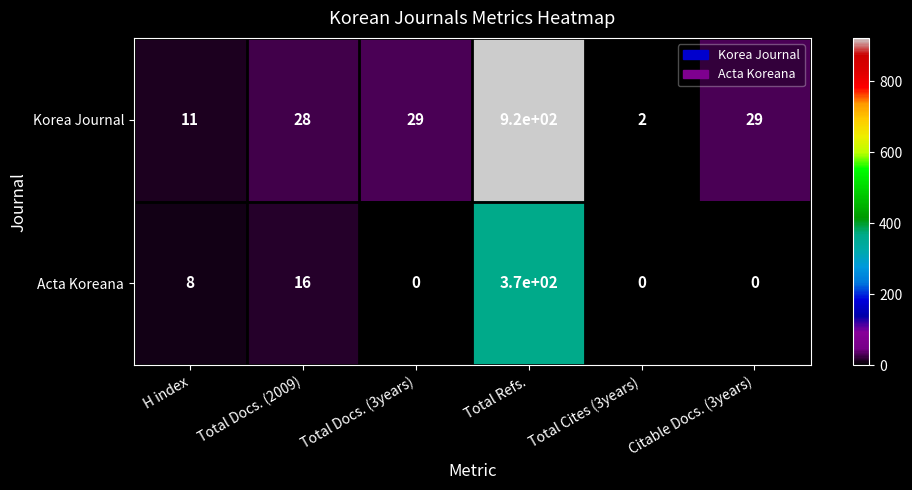

What is the sum of all Acta Koreana values?

394